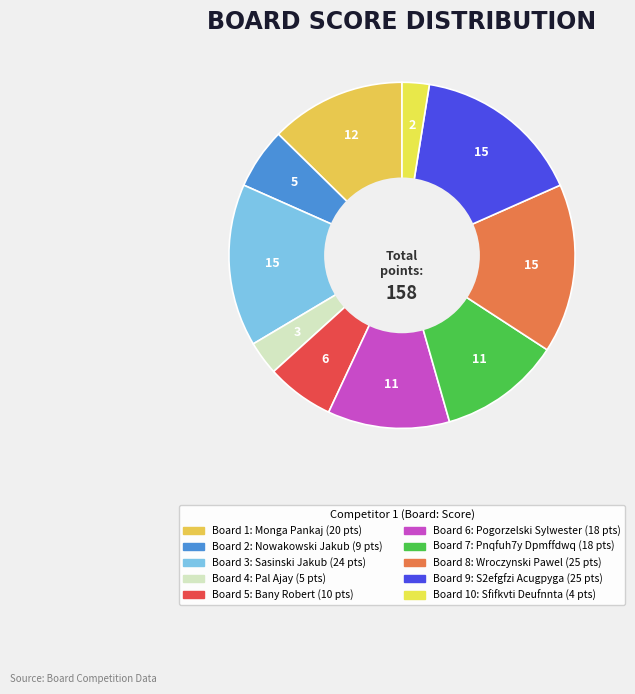

Count the number of slices in the pie.

10